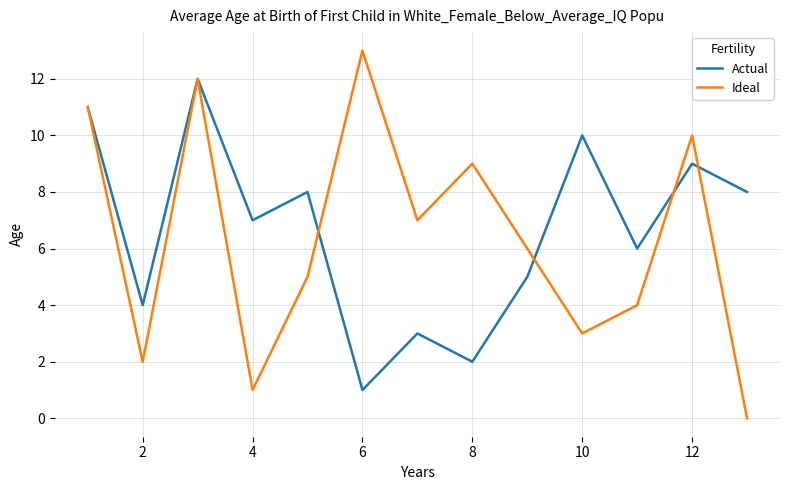

True or false: Actual has more than 1 points higher than both neighbors.

True